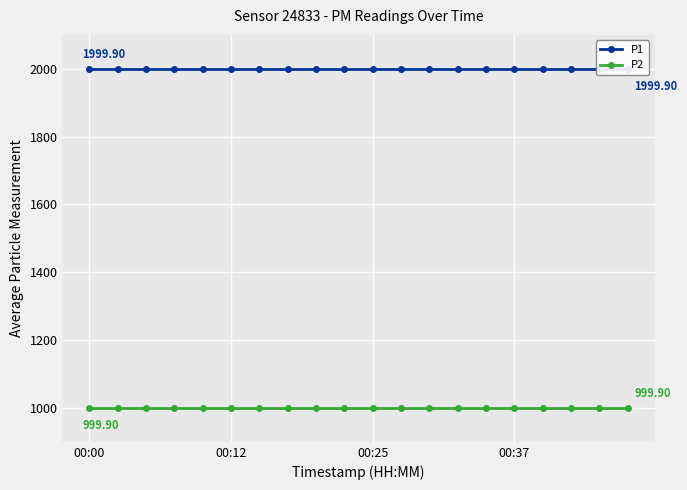

Rank the series by their average value, from highest to lowest.

P1, P2